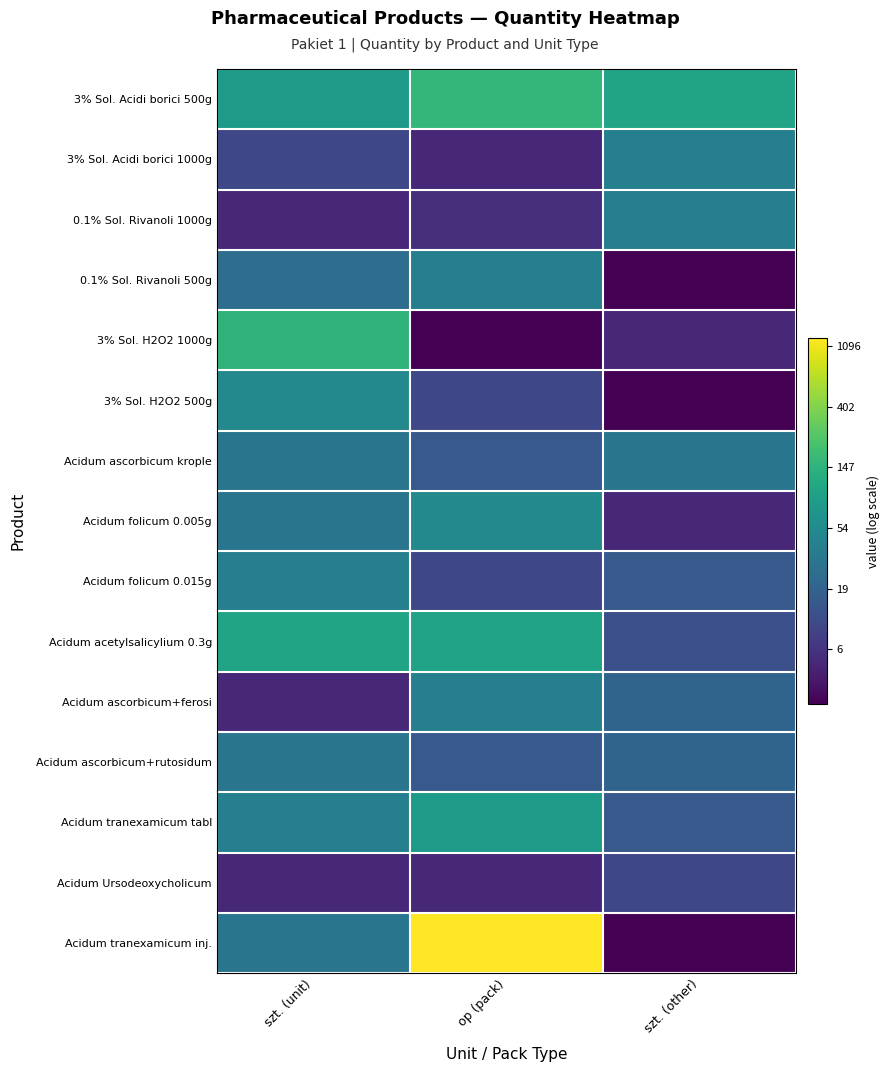

Which series has the largest range (max minus min)?

Acidum tranexamicum inj.